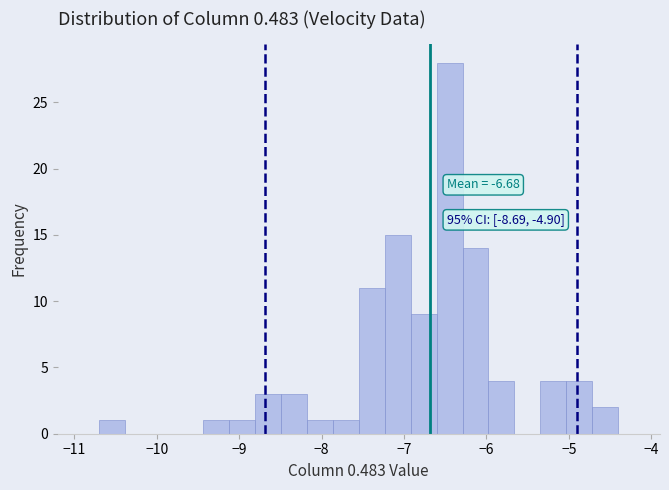

Around what value on the x-axis is the tallest bar? Give the approximate position of its centre, as read against the axis.

-6.4